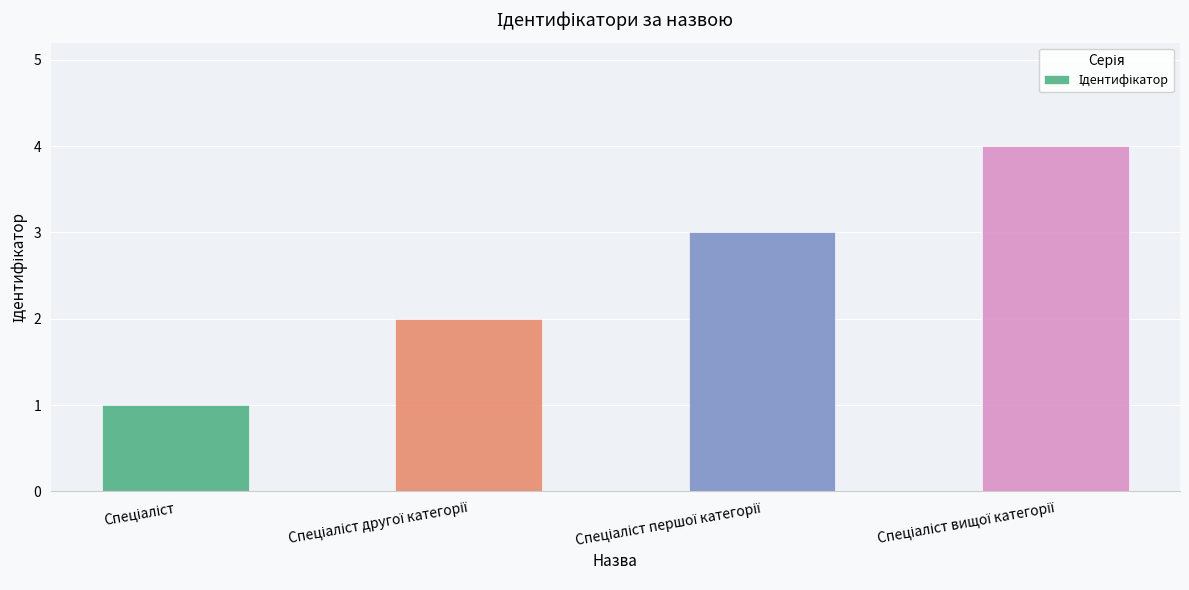

What is the sum of all values?

10